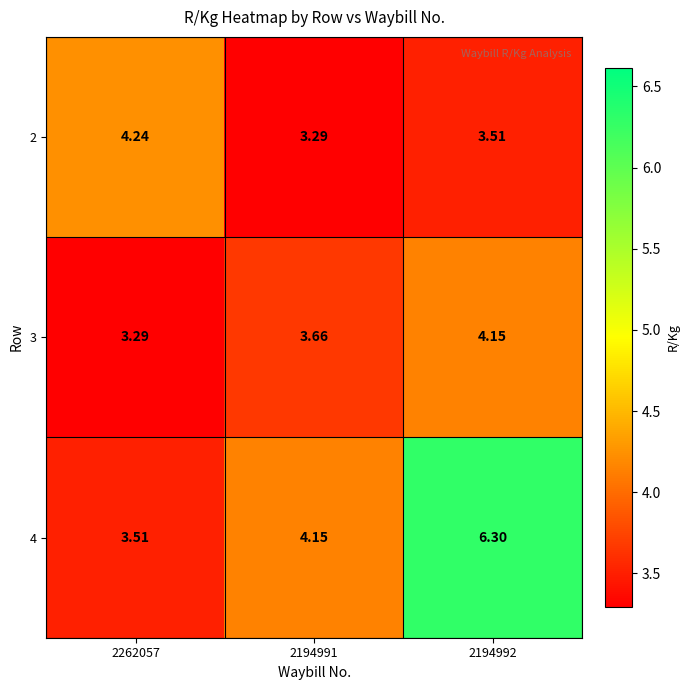

Is the value of 4 at 2194991 greater than the value of 2 at 2194992?

Yes